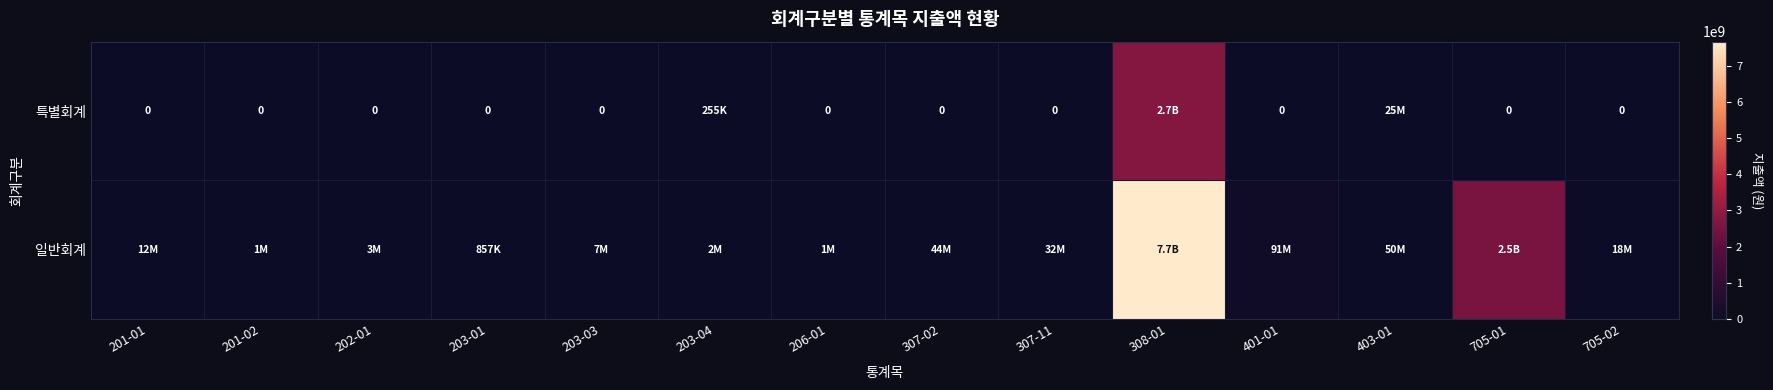

What is the difference between the maximum and second lowest values in the 일반회계 series?

7657690250